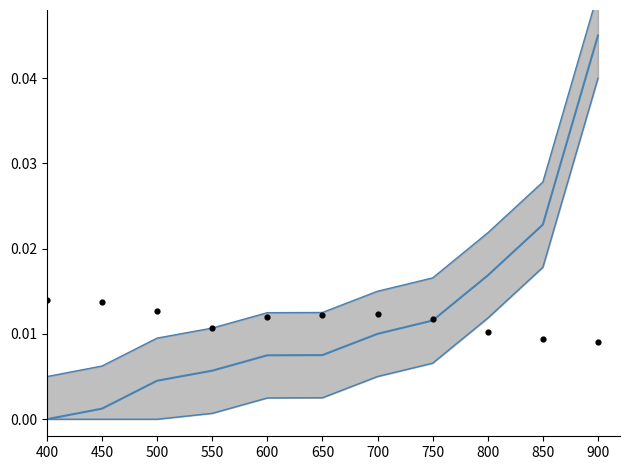

At how many categories does at least one series exceed 0?

11